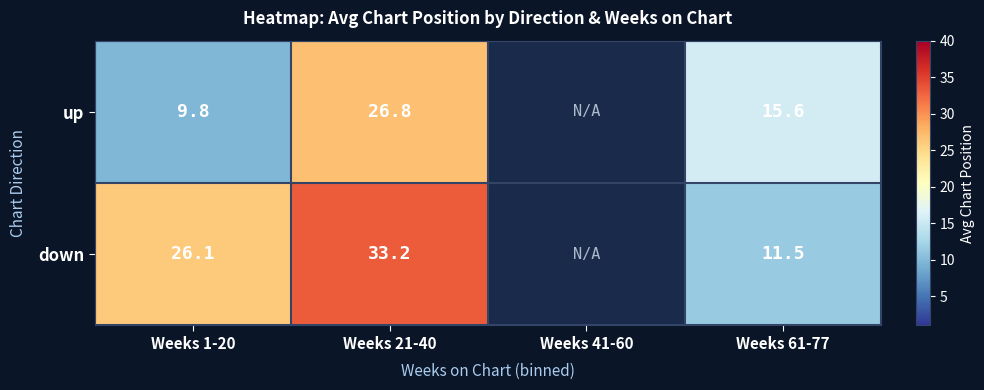

The value of up at Weeks 61-77 is 15.6. True or false?

True